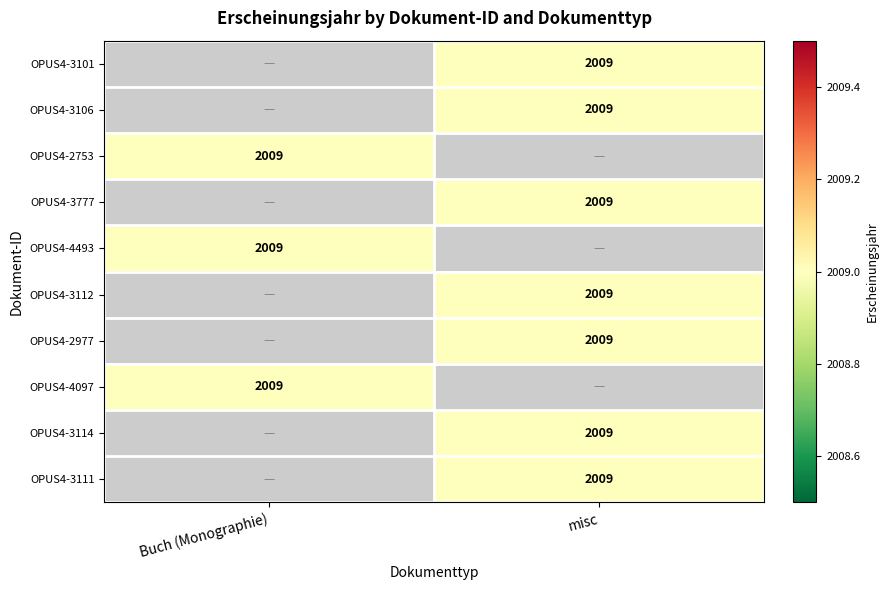

Is the value of OPUS4-3112 at misc greater than the value of OPUS4-4097 at Buch (Monographie)?

No